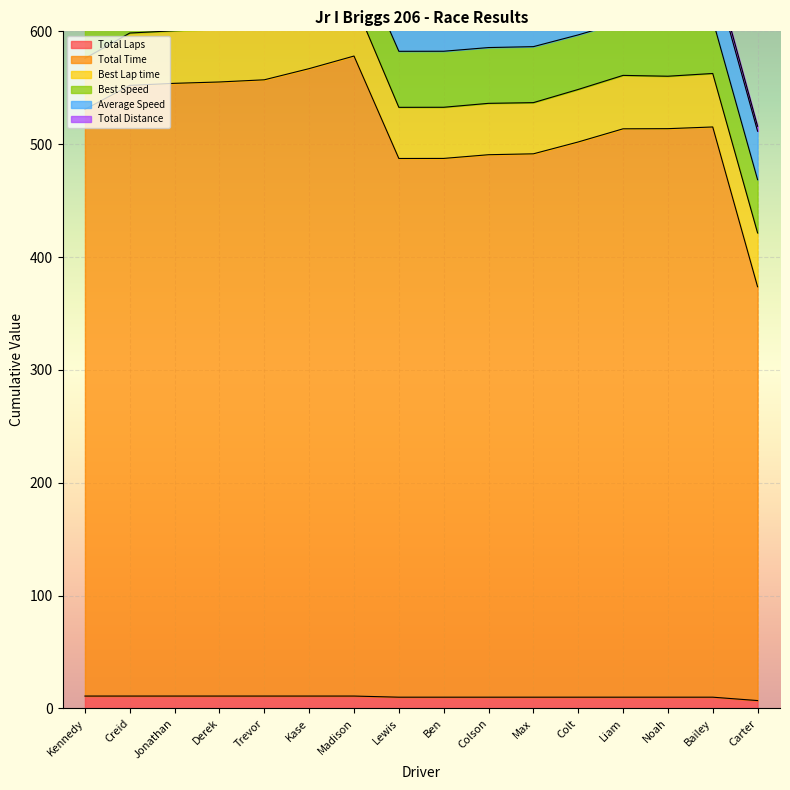

How many series are shown in this chart?

6